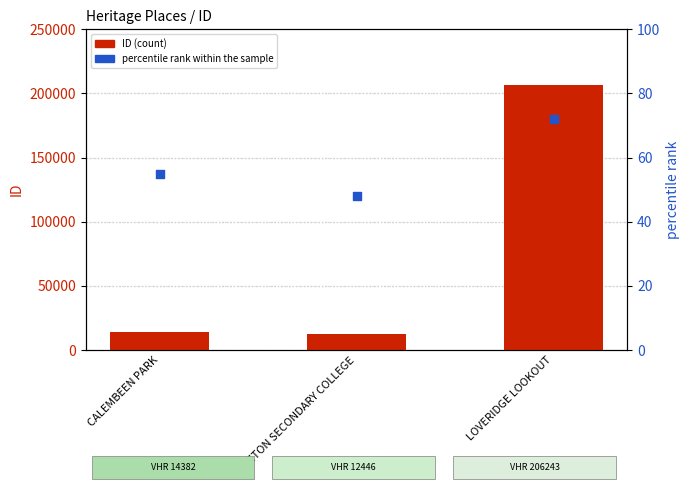

Which series has the largest total across all categories?

ID (count)